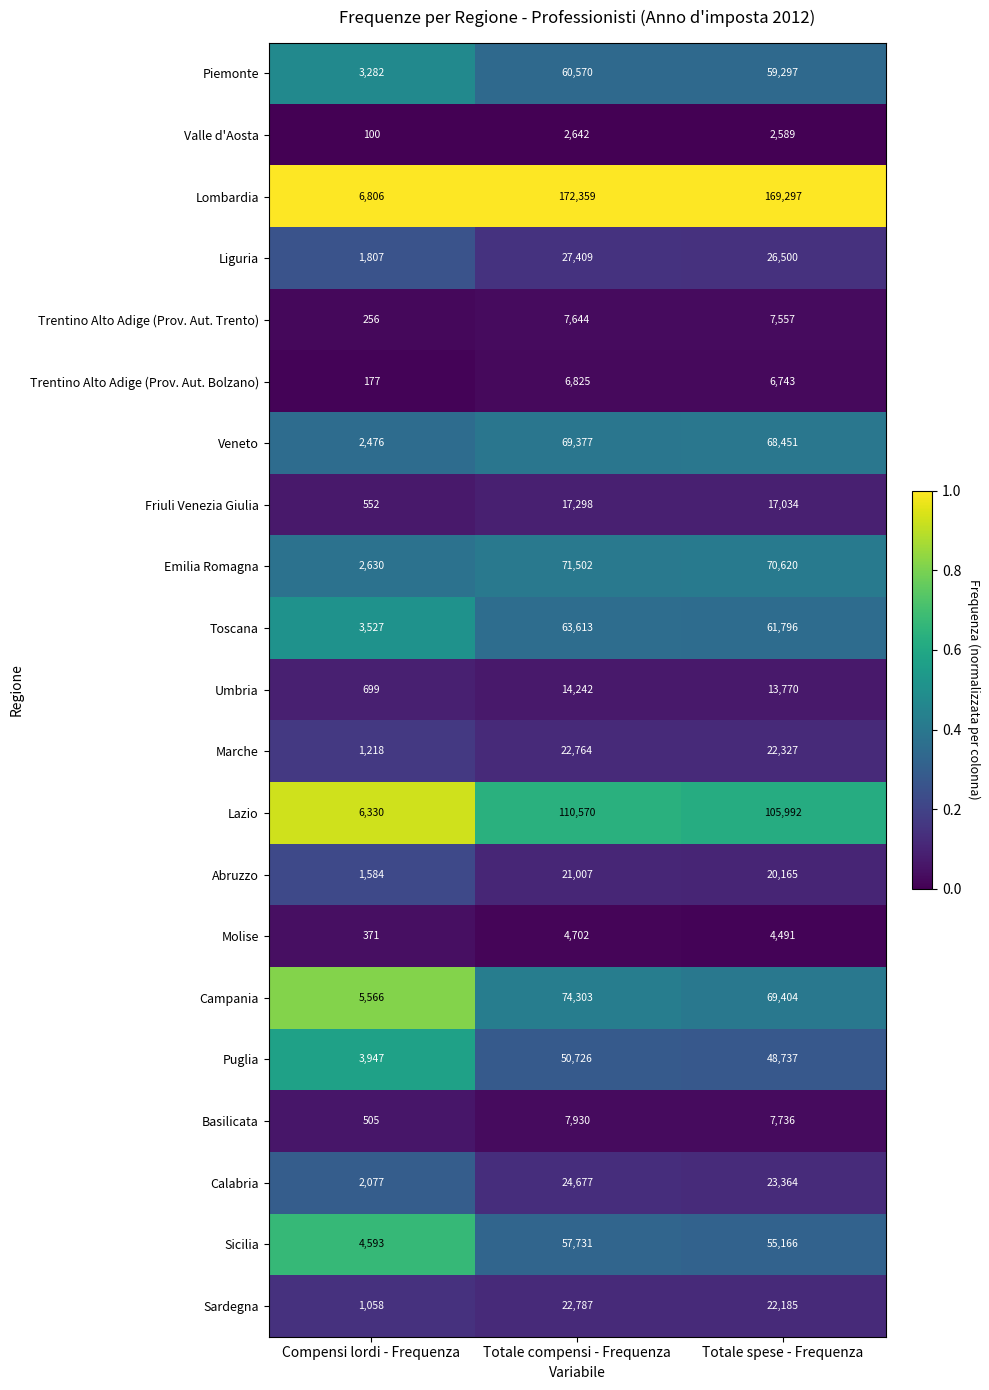

What is the difference between the highest and lowest values at Compensi lordi - Frequenza?

6706